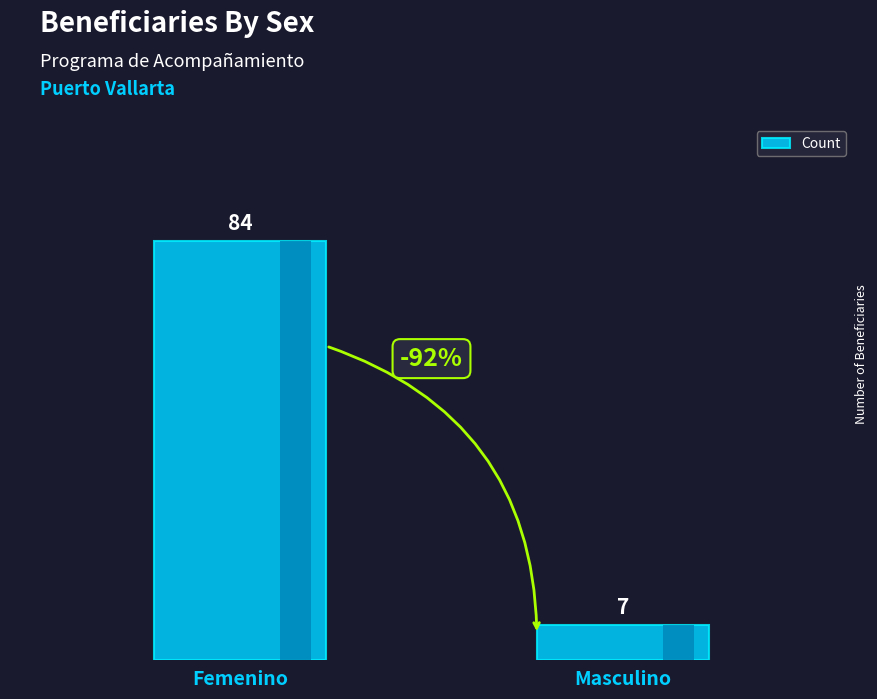

Reading right to left, transcribe all the data shown in this chart.

Masculino=7	Femenino=84